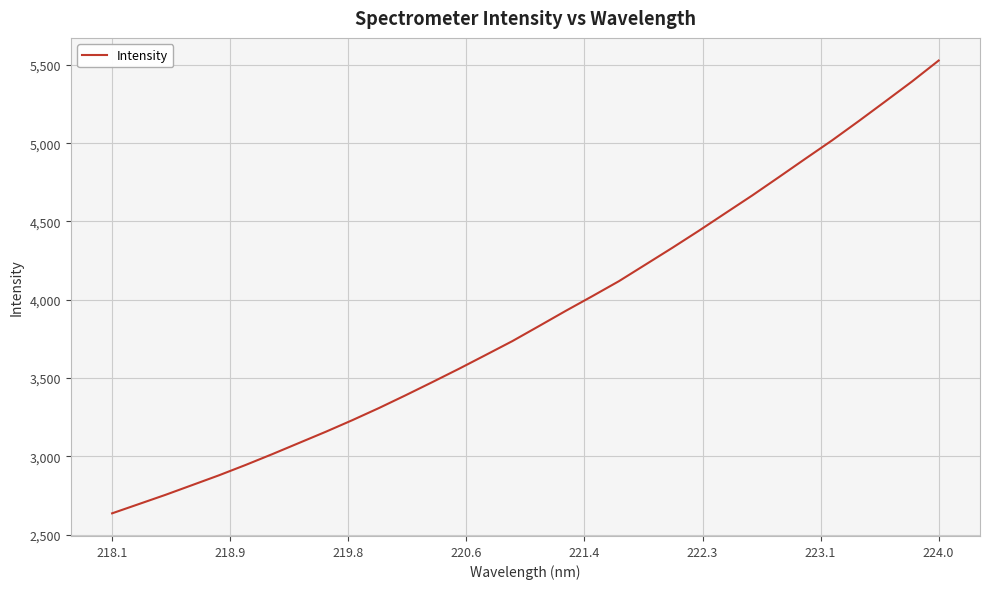

True or false: there are more than 0 points higher than both neighbors.

False